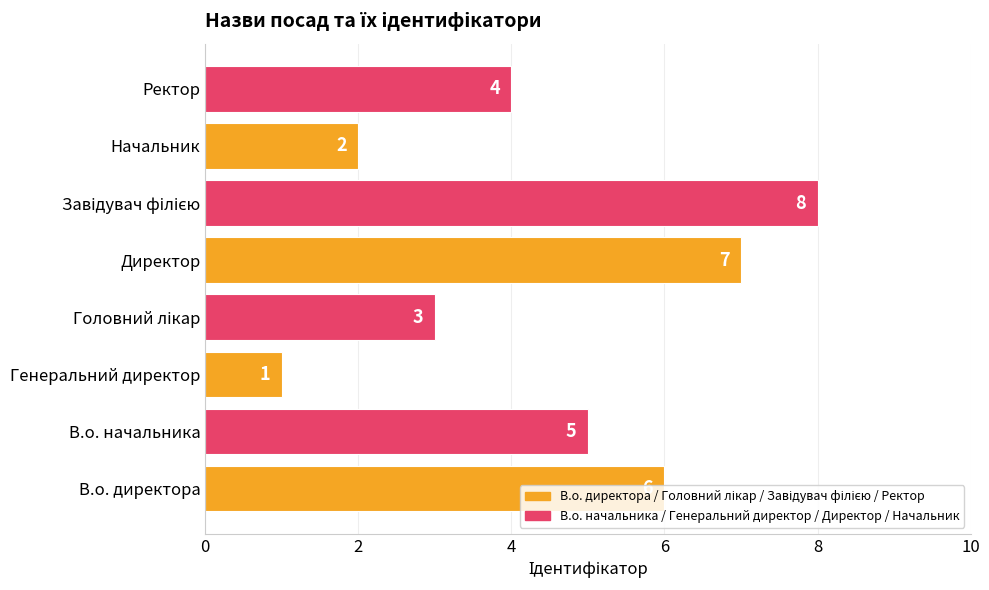

What is the maximum value shown in the chart?

8